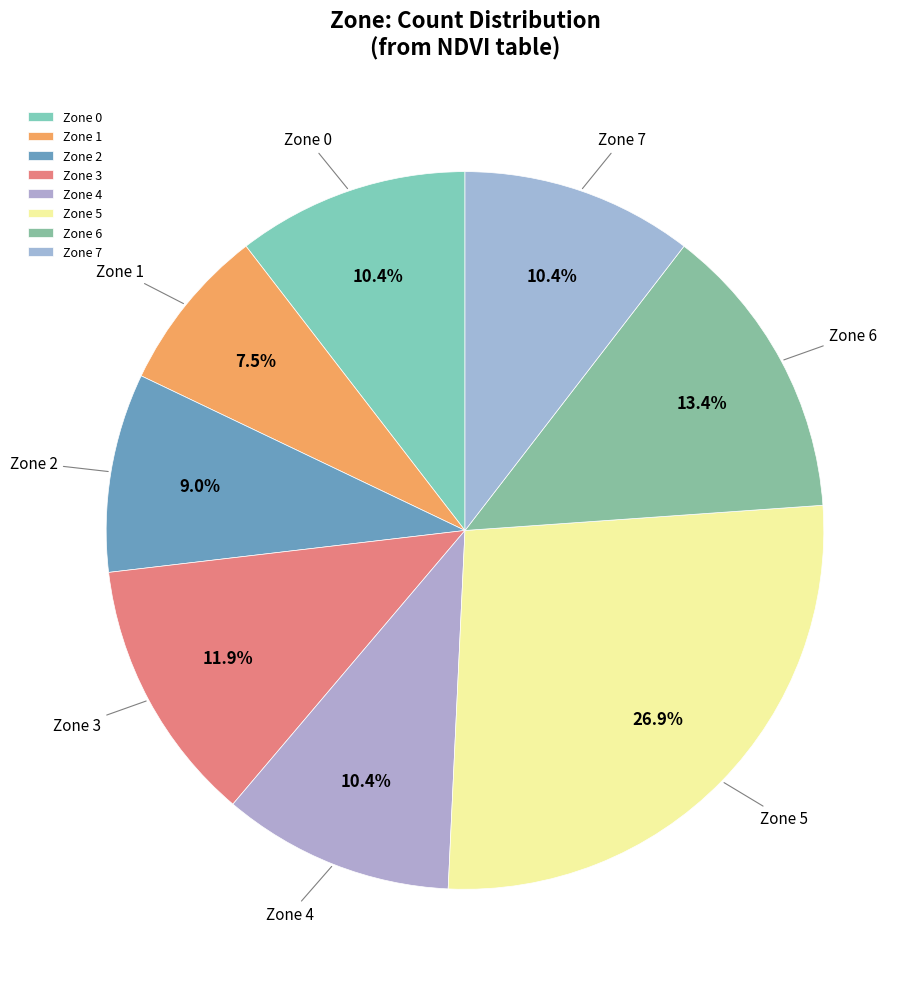

To the nearest percent, what is the difference between the largest and smallest slice percentages?

19%